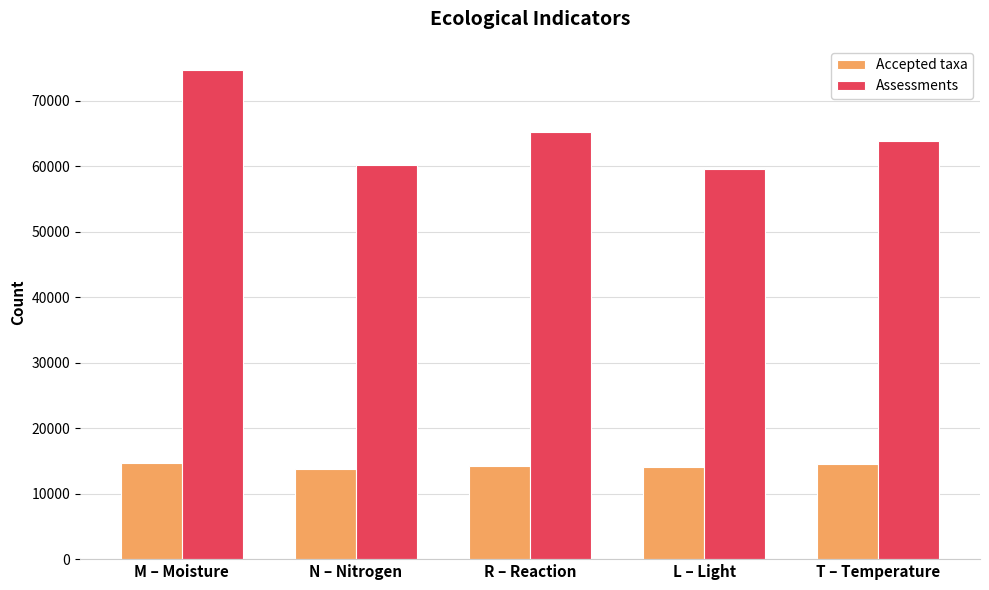

How many groups of bars are there?

5